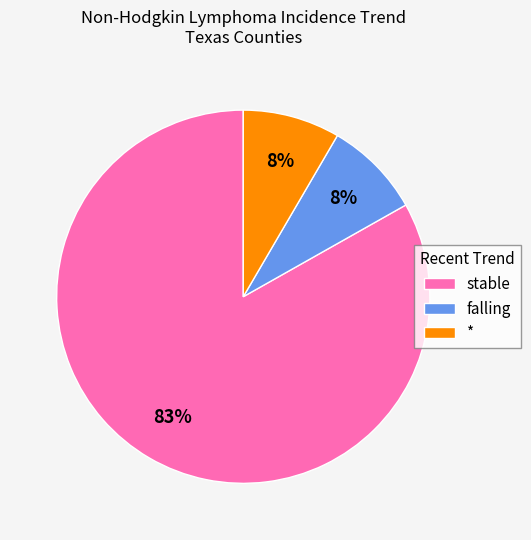

To the nearest percent, what is the average slice percentage?

33%